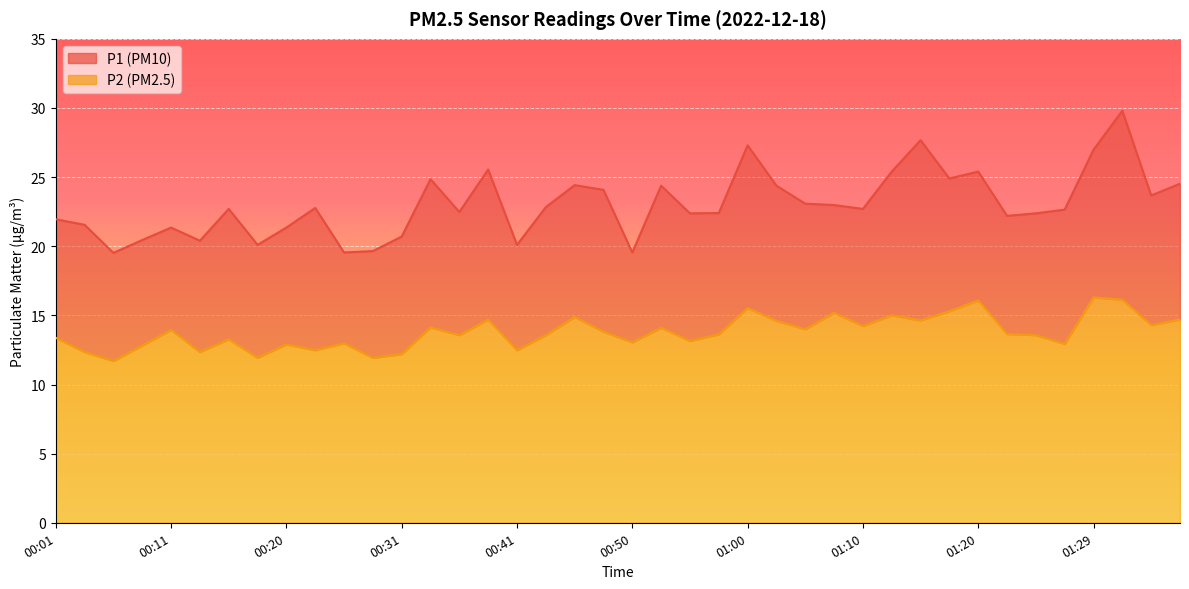

True or false: P1 has more than 2 points higher than both neighbors.

True